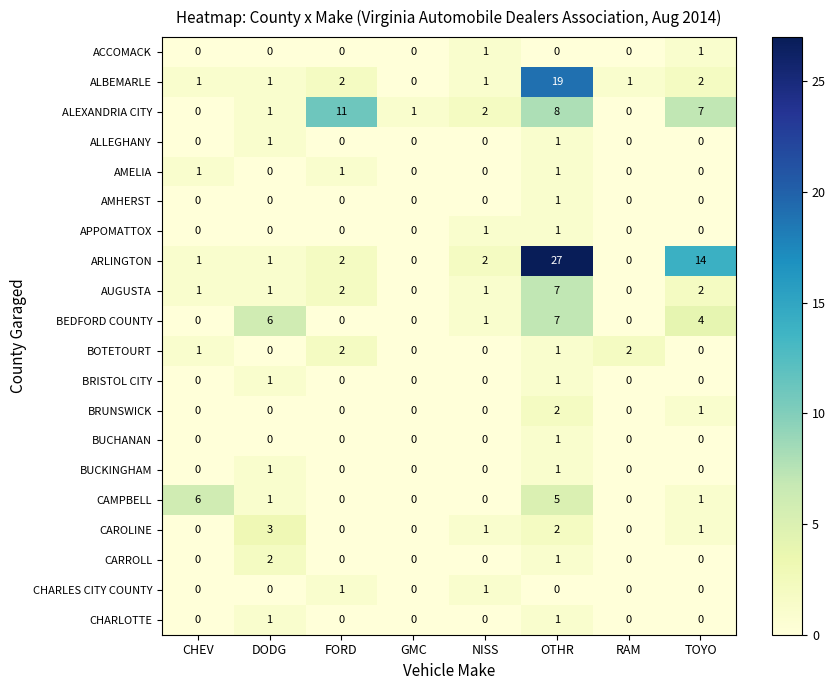

At how many categories does at least one series exceed 7?

3